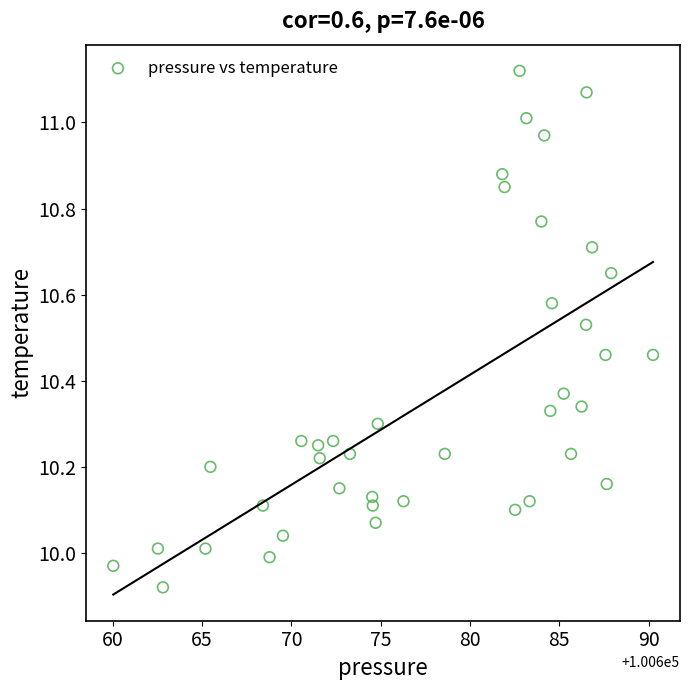

What is the range of X values (max minus min)?

30.2